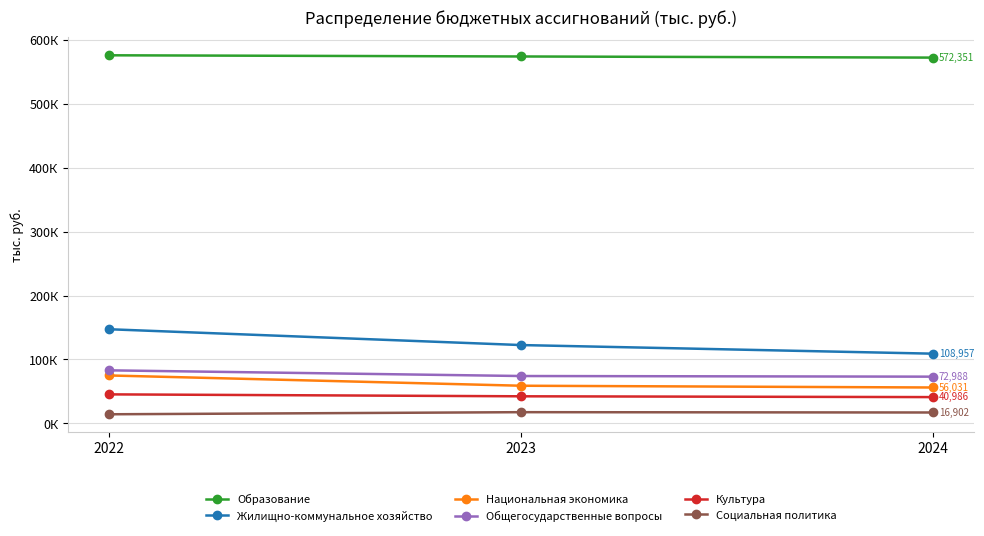

At which category is the sum across all series the highest?

2022